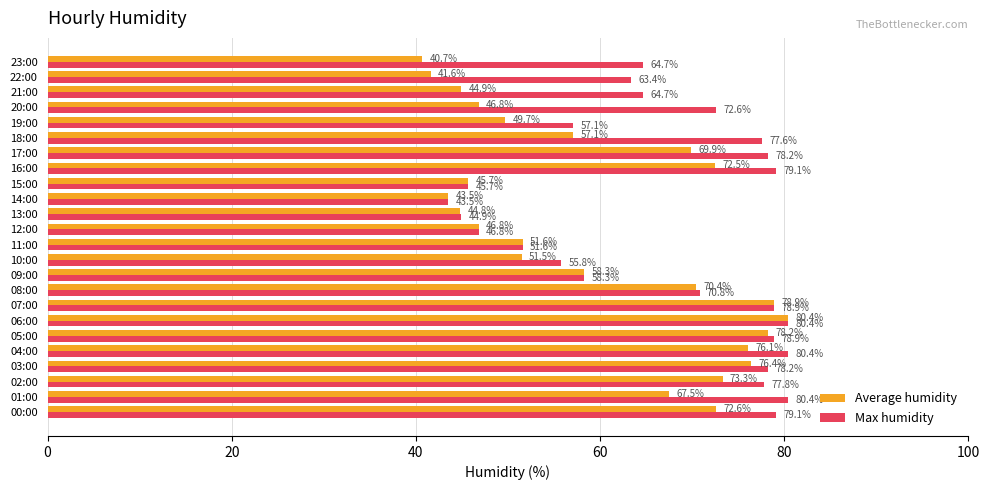

Is it true that Average humidity equals 76.4 at 03:00?

True